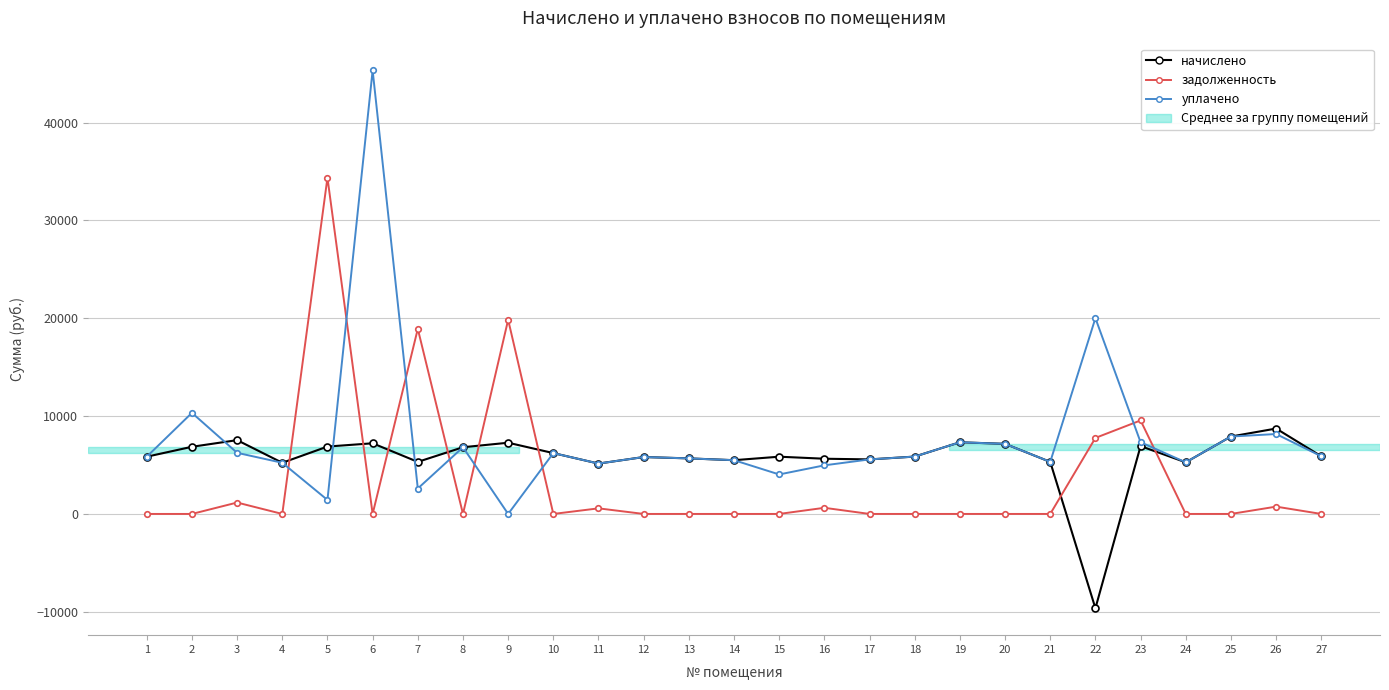

Which series has the largest total across all categories?

уплачено